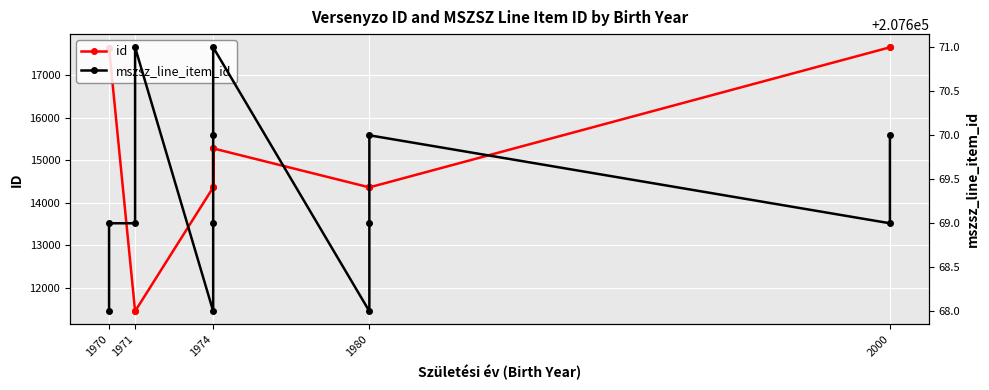

Between 1974 and 2000, which is larger?

2000